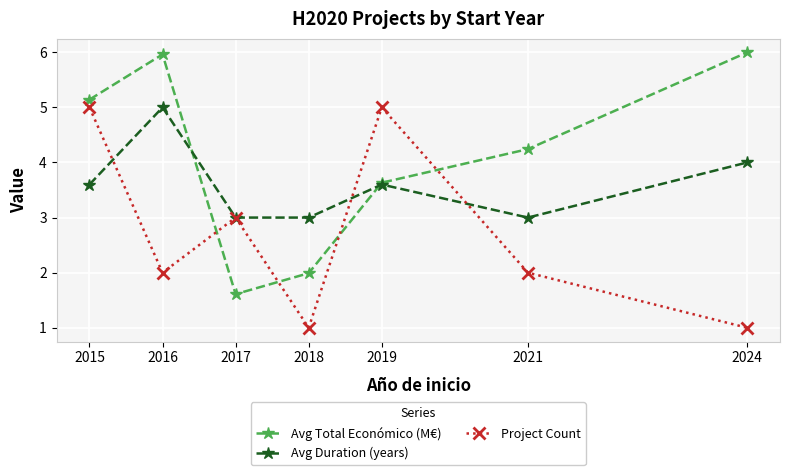

How many lines are shown in the chart?

3